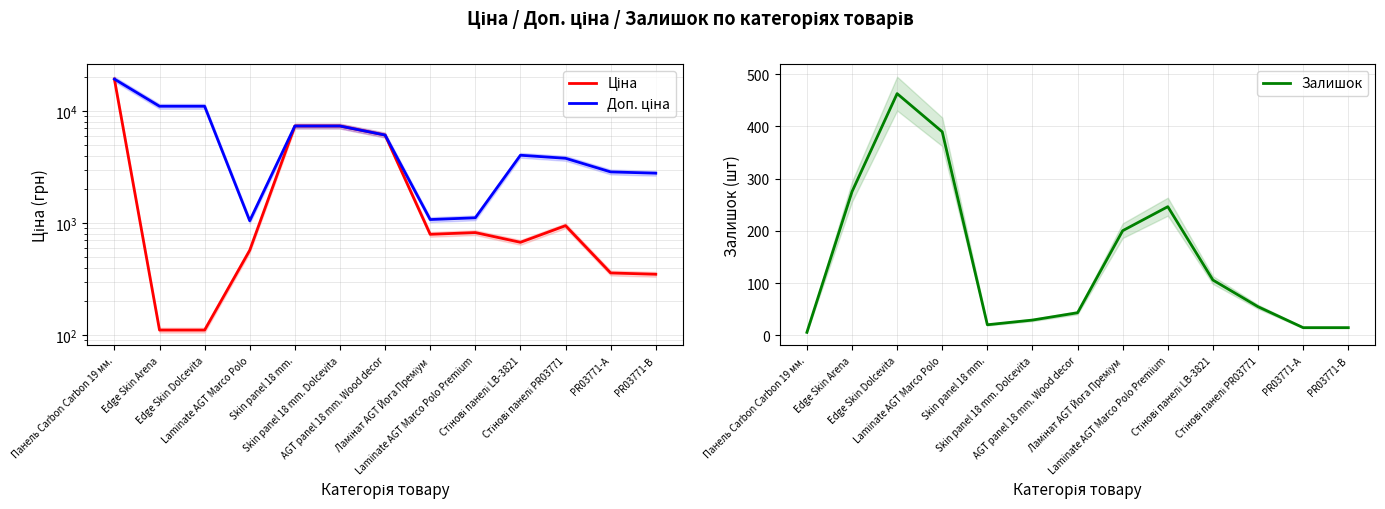

In Залишок, how many points are lower than both neighbors (excluding endpoints)?

1